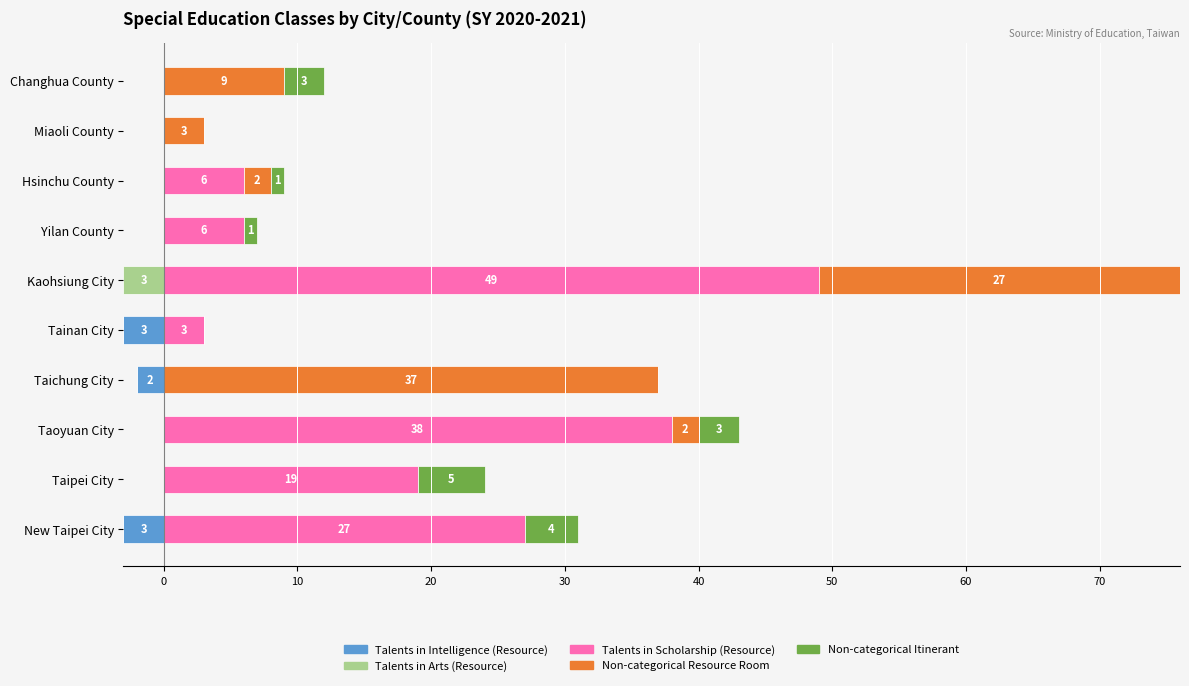

The Talents in Scholarship (Resource) series shows 30 at Taipei City. True or false?

False